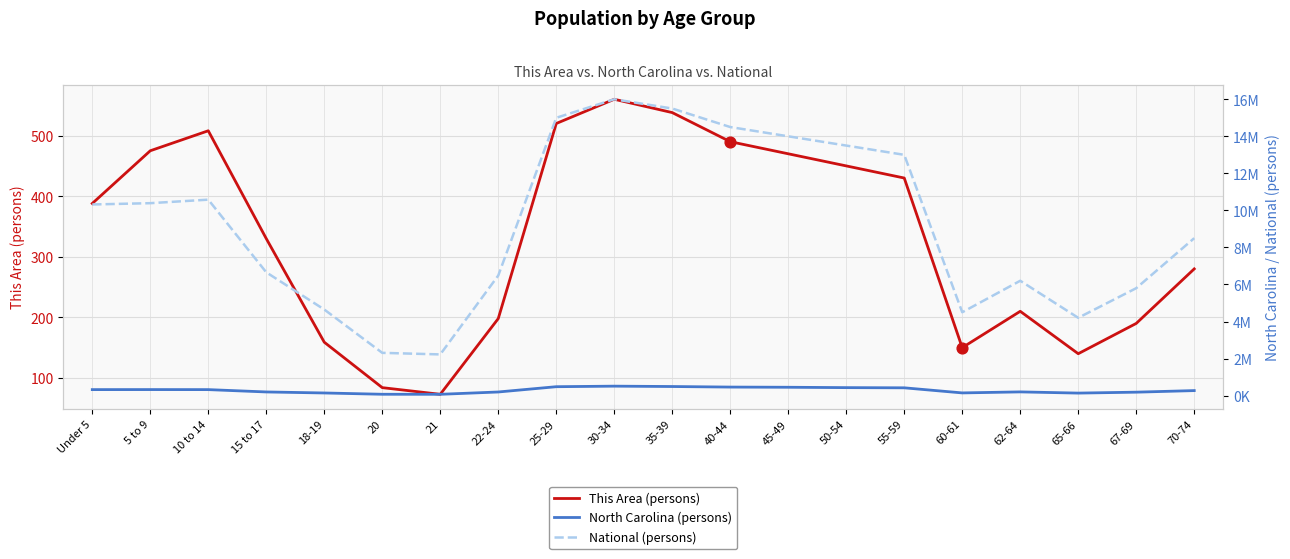

Which series reaches the minimum Y coordinate?

This Area (persons)